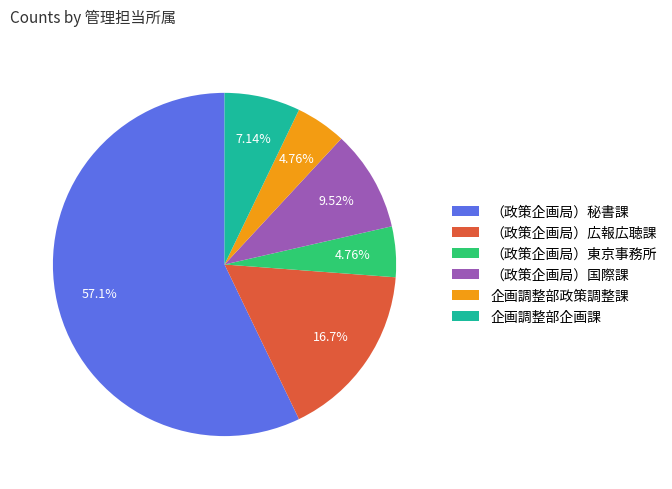

To the nearest percent, what is the average slice percentage?

17%